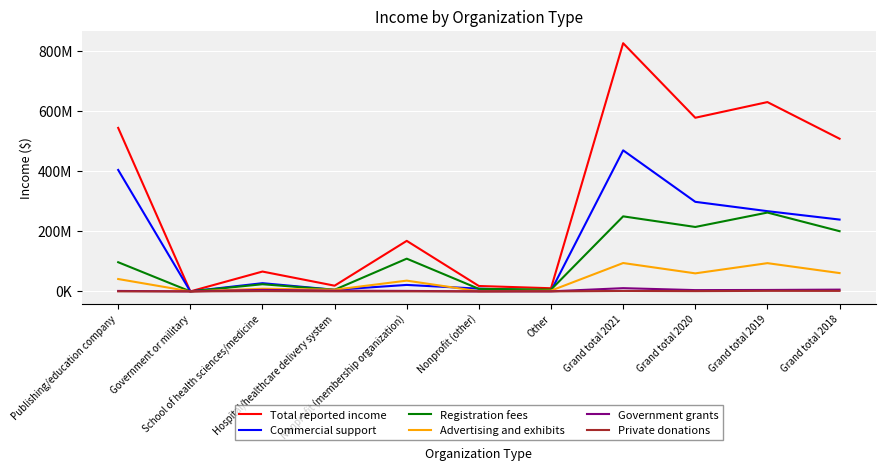

How many data points does each series have?

11